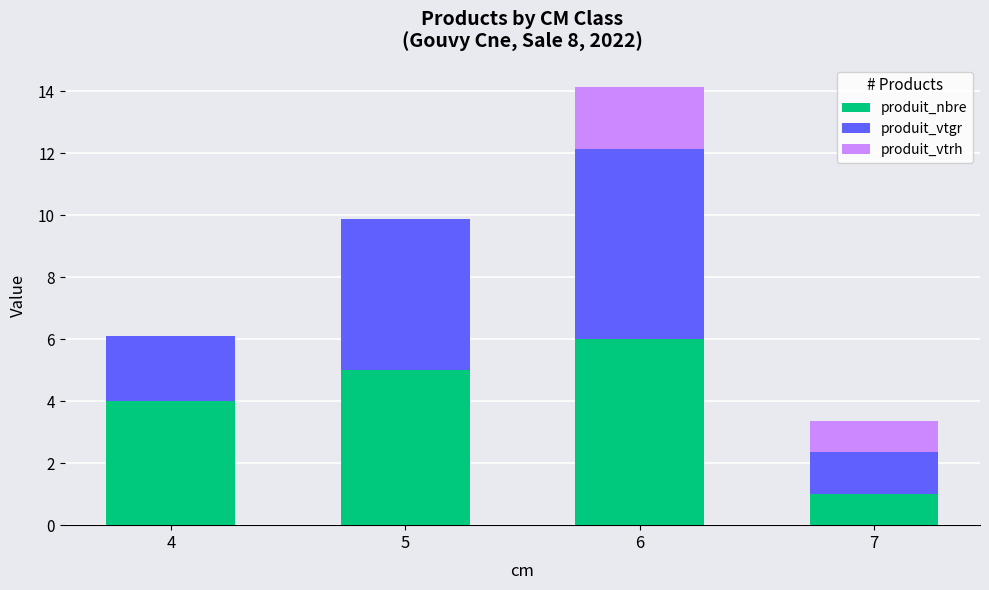

What is the sum of all produit_nbre values?

16.0